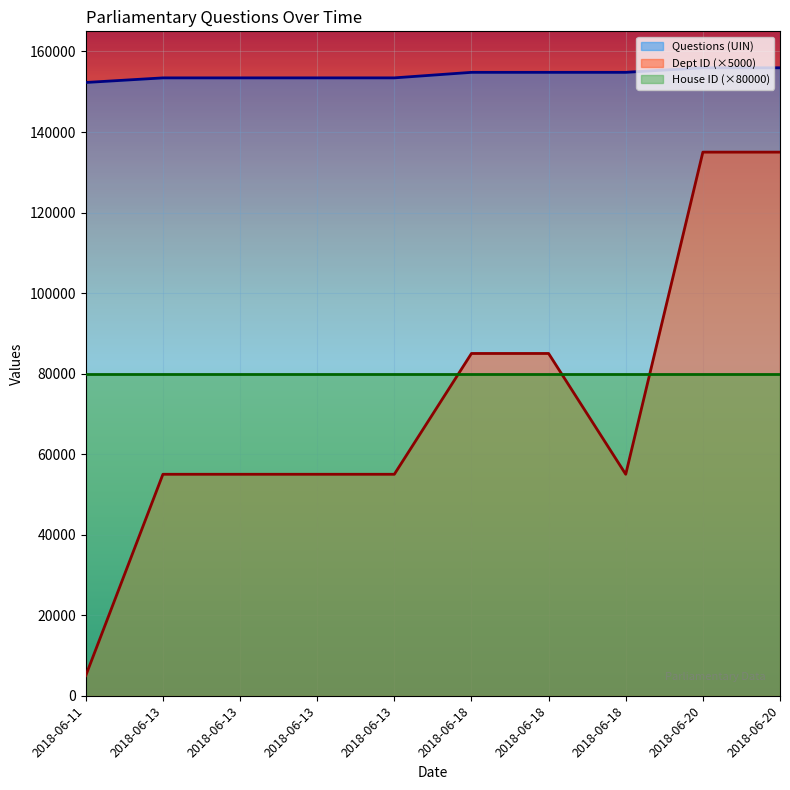

What are all the series names shown in the legend?

Questions (UIN), Dept ID (×5000), House ID (×80000)